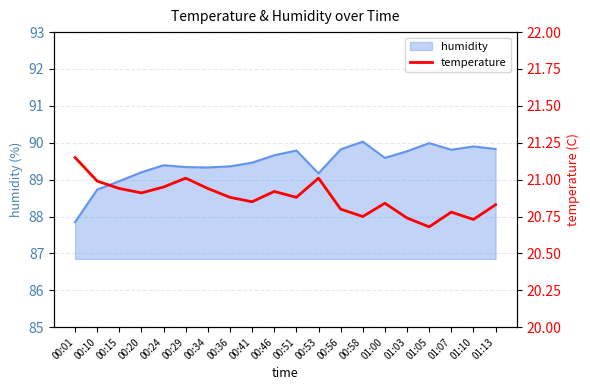

The chart shows a value of 20.8 at 01:07. True or false?

True